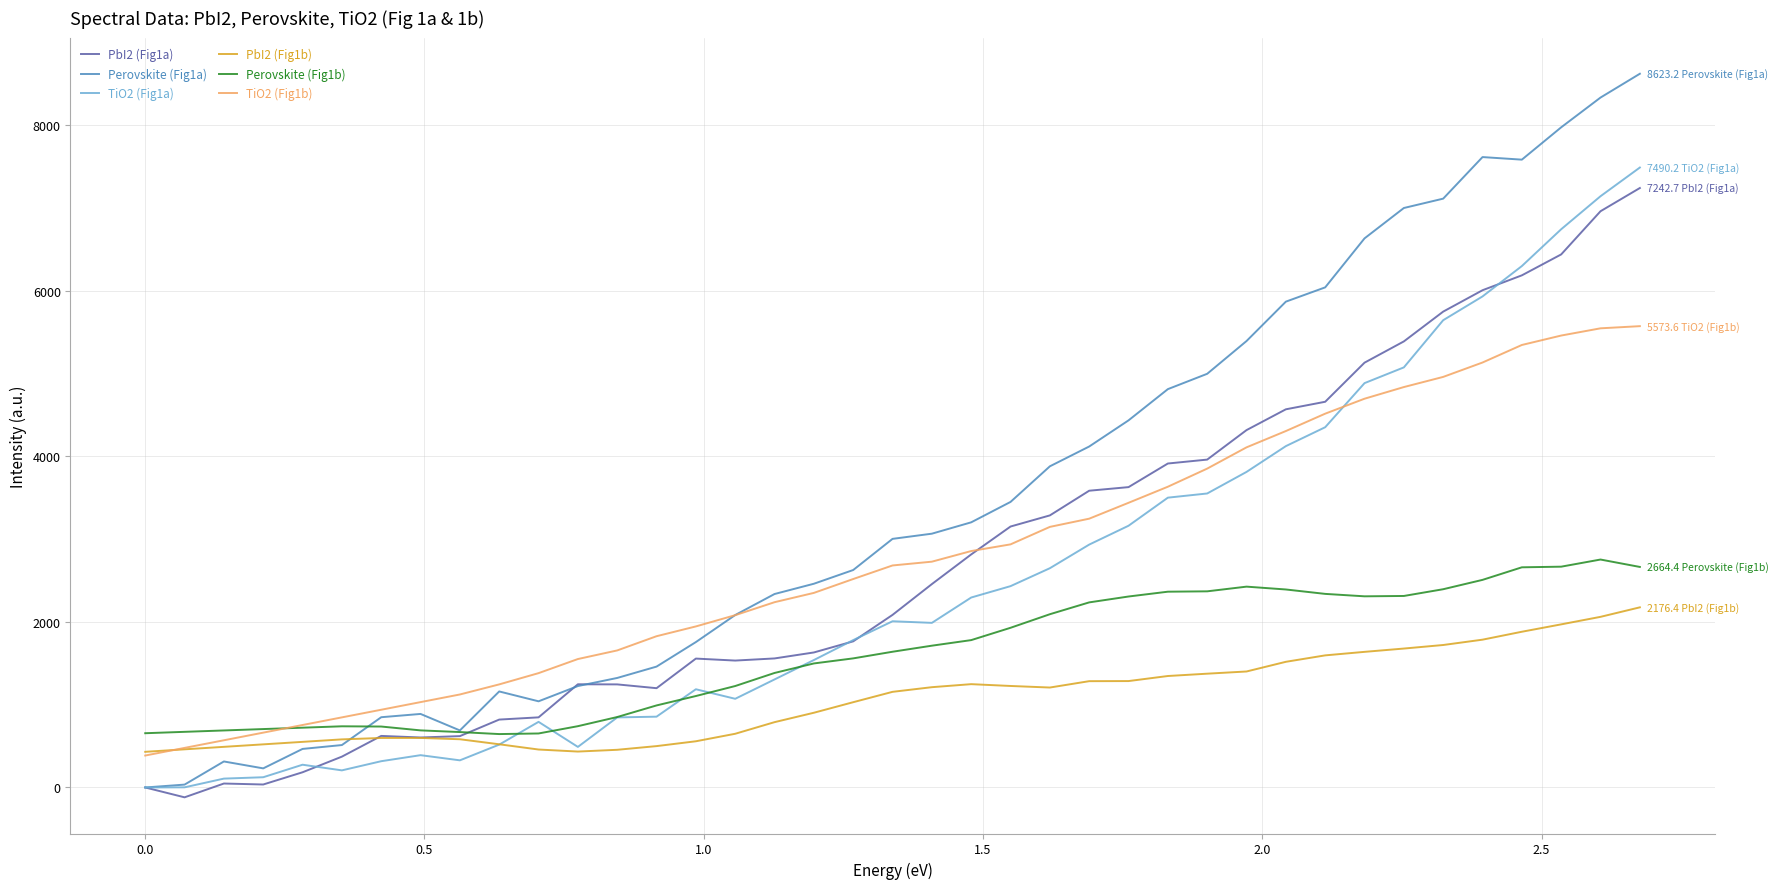

Which series has the widest spread of values?

Perovskite (Fig1a)